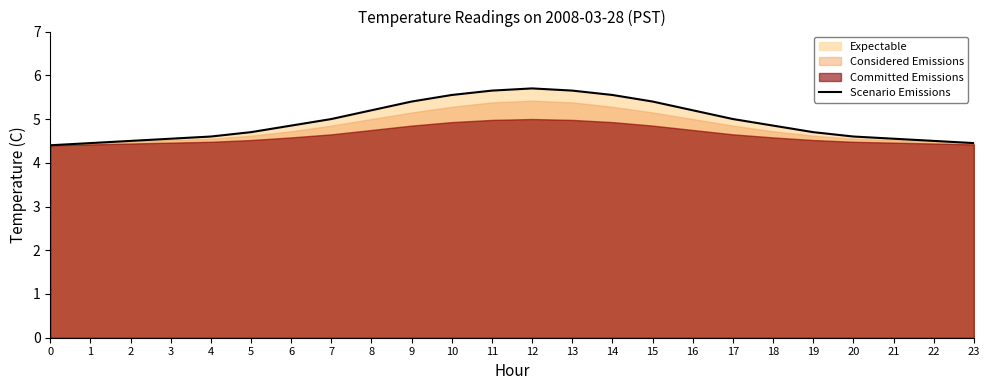

Reading left to right, extract all data points from this chart.

4.4	4.5	4.5	4.5	4.6	4.7	4.8	5.0	5.2	5.4	5.5	5.7	5.7	5.7	5.5	5.4	5.2	5.0	4.8	4.7	4.6	4.5	4.5	4.5